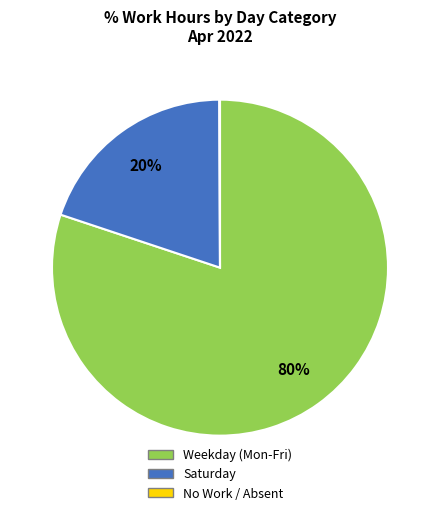

Between Saturday and Weekday (Mon-Fri), which is larger?

Weekday (Mon-Fri)